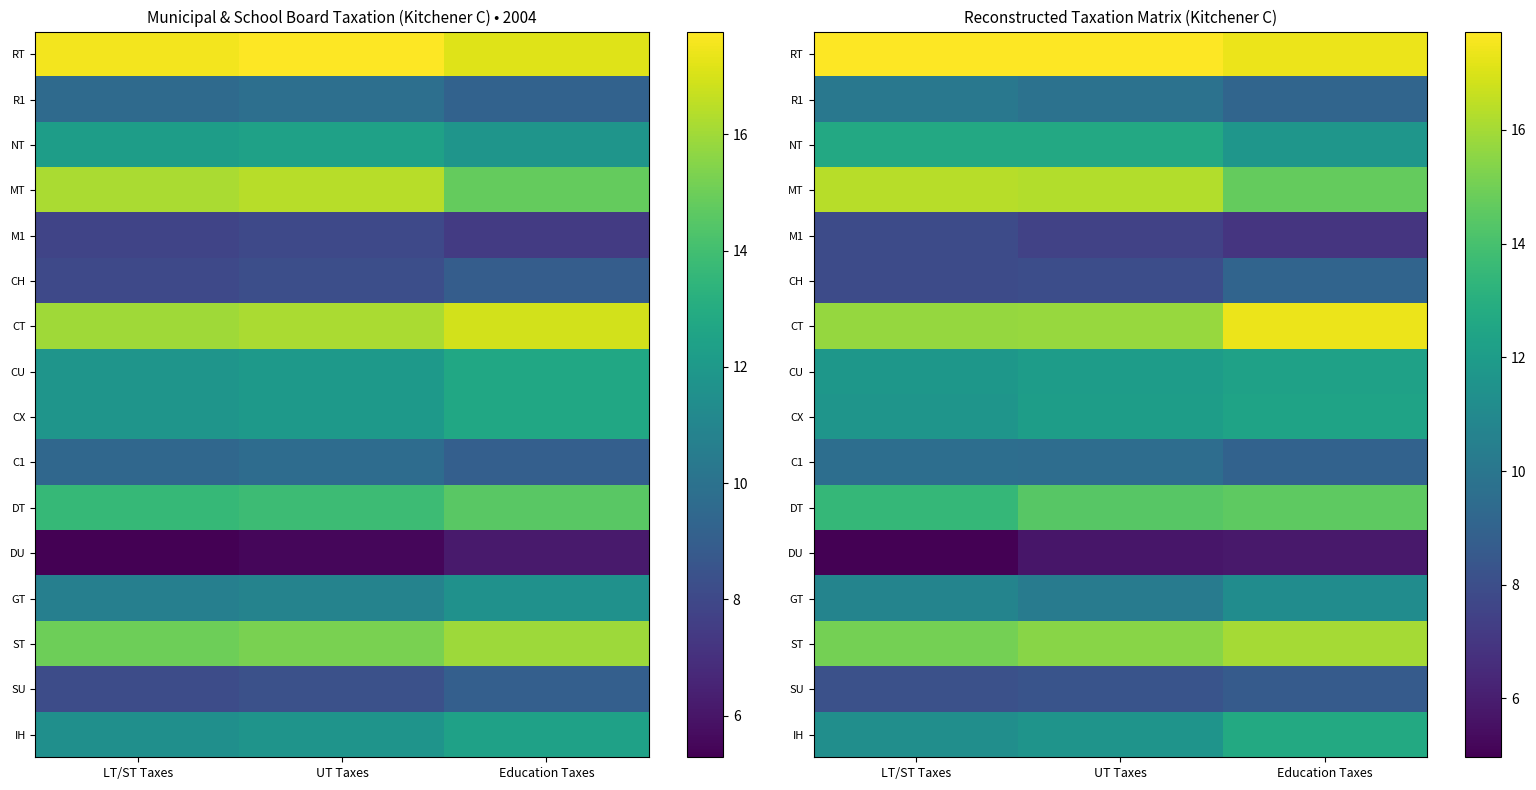

What is the sum of the R1 values at Education Taxes and LT/ST Taxes?

19.2